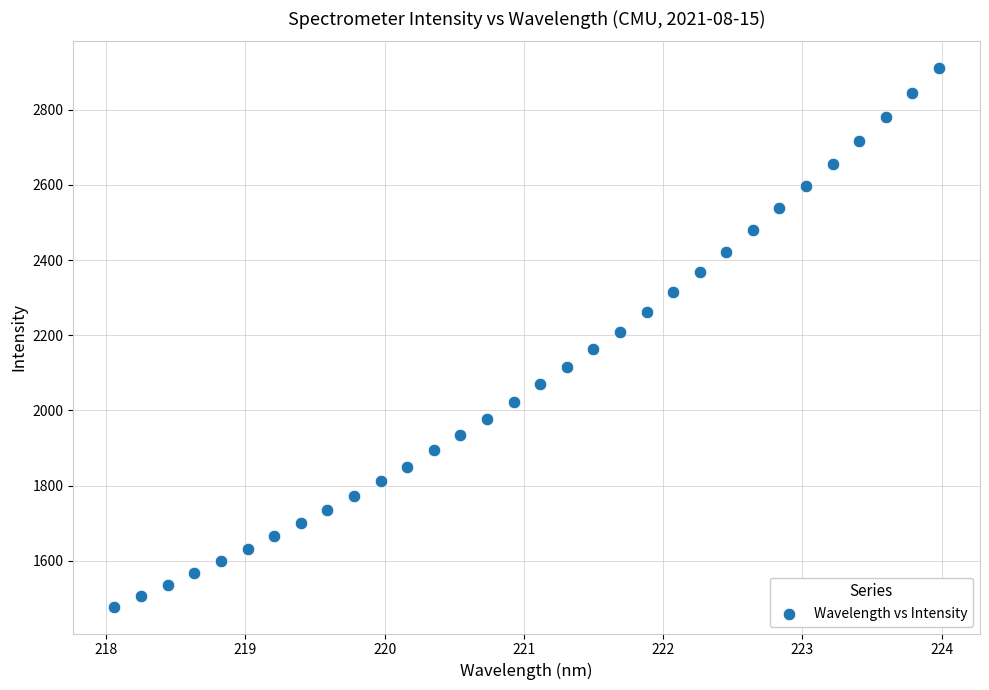

What is the range of Y values (max minus min)?

1431.3